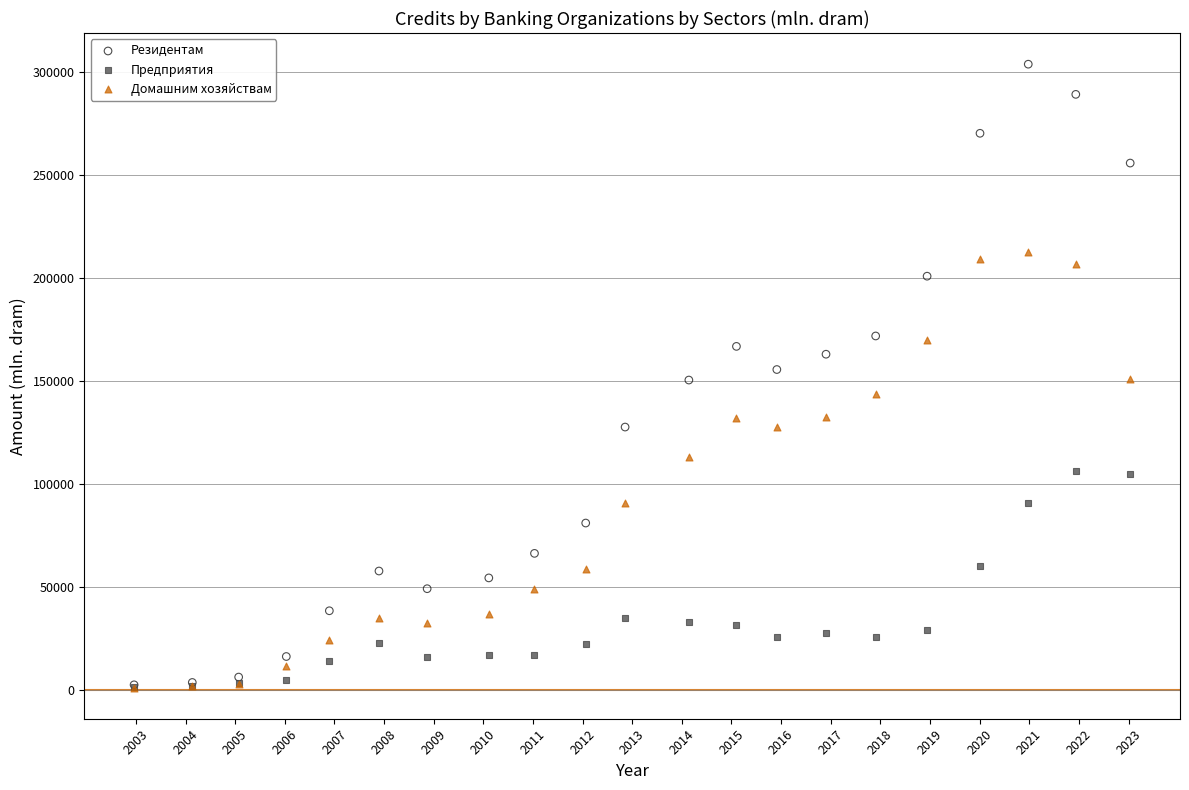

What are all the series names shown in the legend?

Резидентам, Предприятия, Домашним хозяйствам